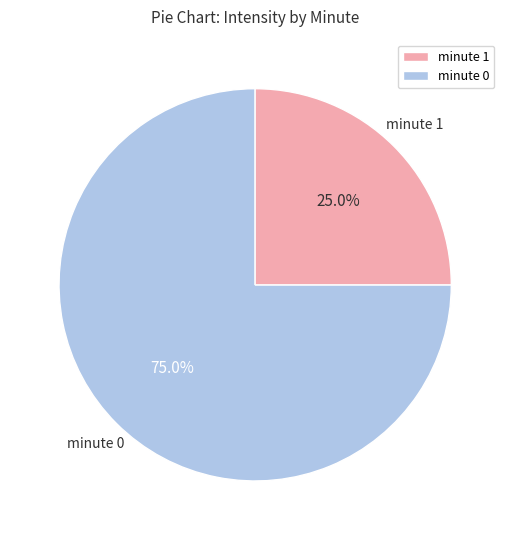

Is there a majority slice in this chart?

Yes